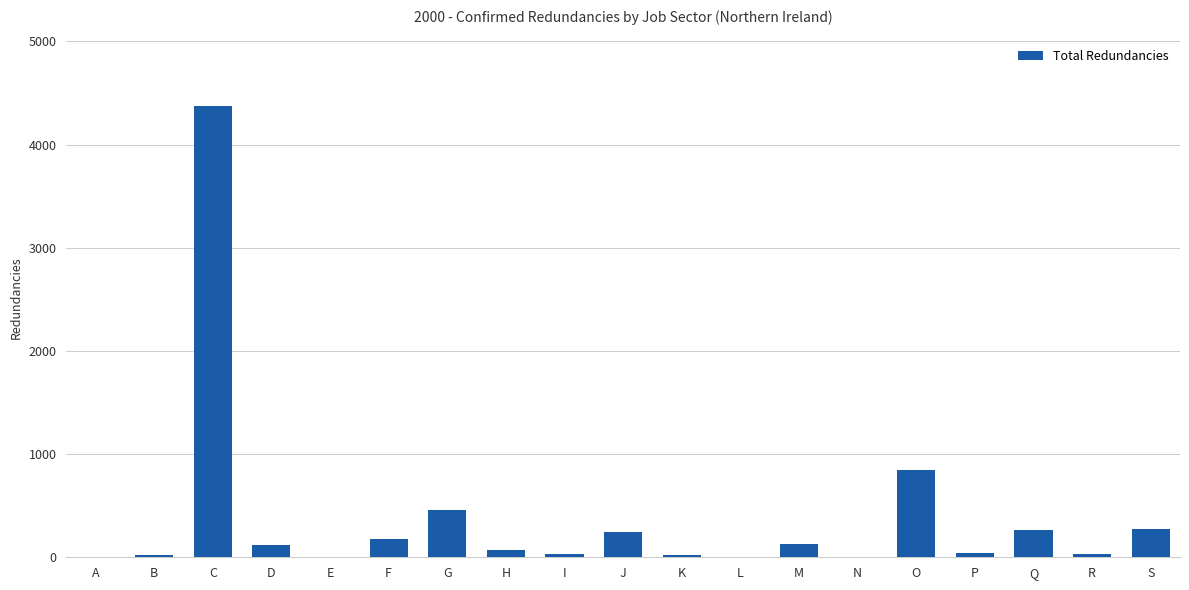

The chart shows a value of 37 at P. True or false?

True